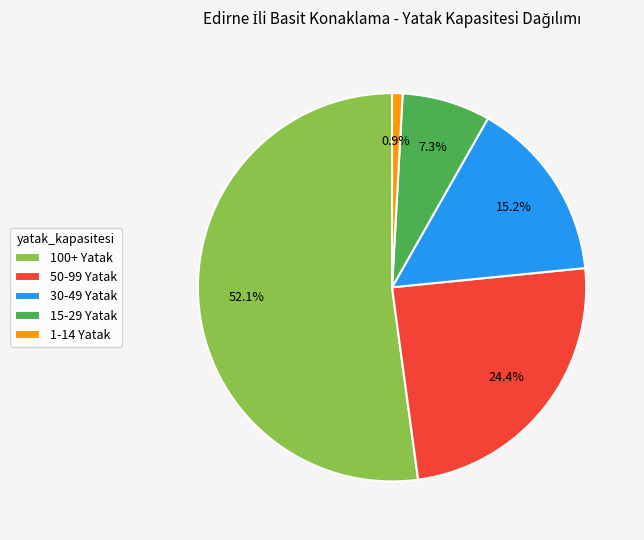

Between 30-49 Yatak and 50-99 Yatak, which is larger?

50-99 Yatak